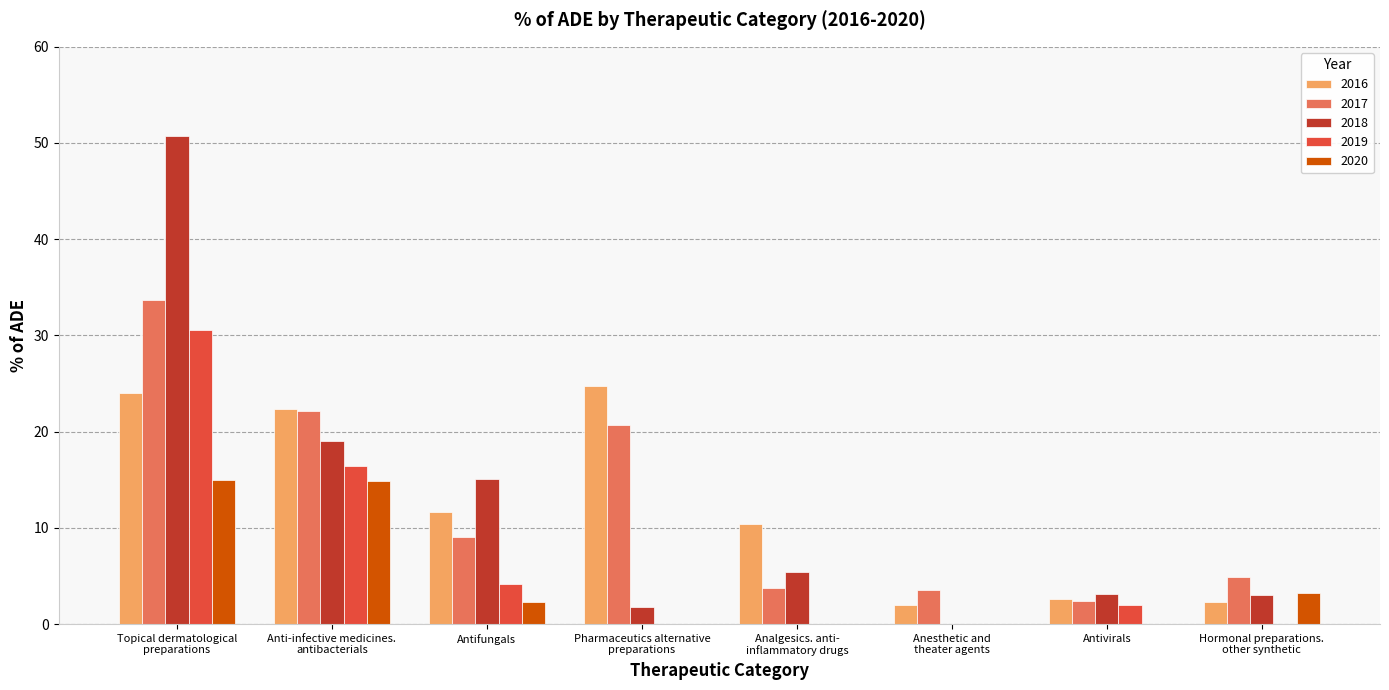

Where is 2016 nearest to the value 13?

Antifungals